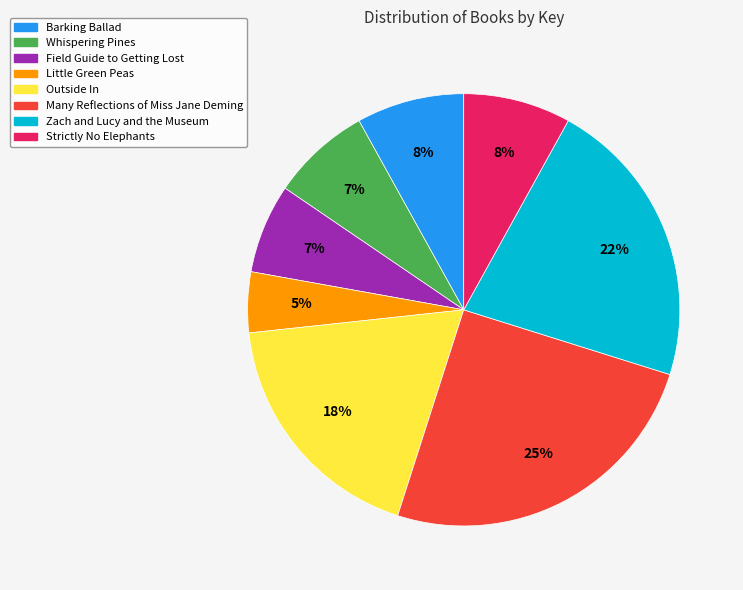

To the nearest percent, what is the average slice percentage?

12%